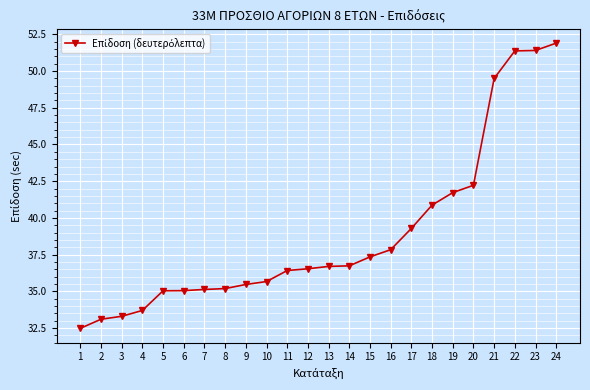

What is the minimum value shown in the chart?

32.5